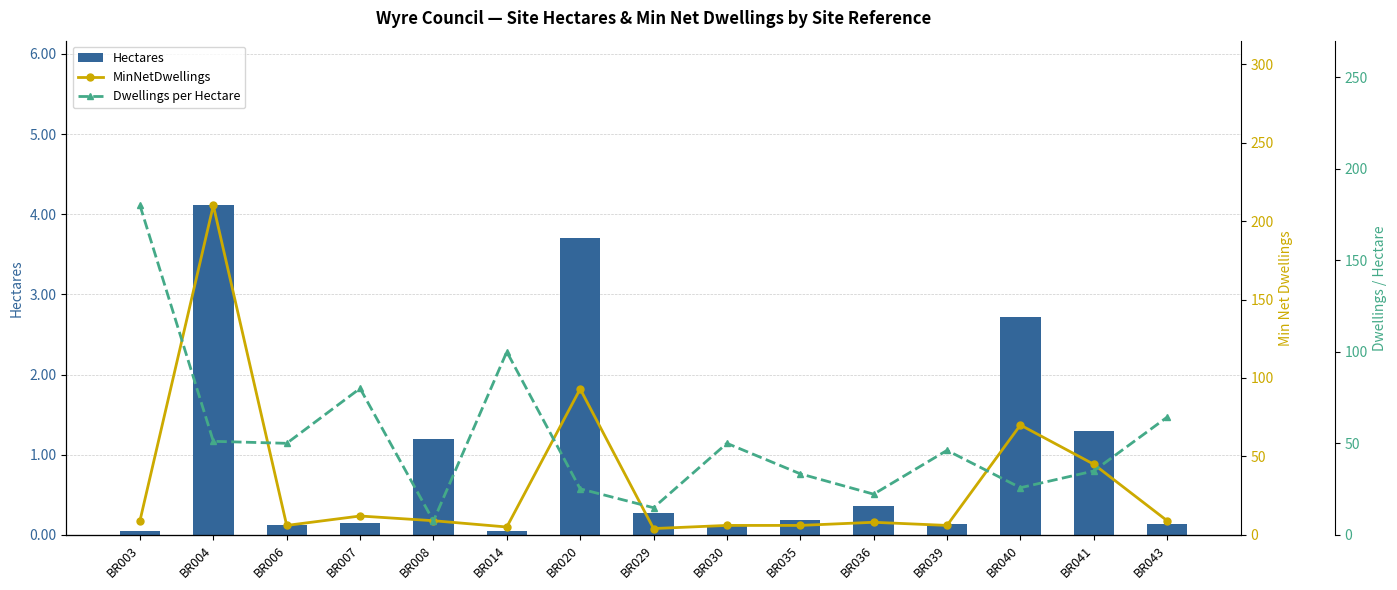

At which category does the chart reach its minimum across all series?

BR003